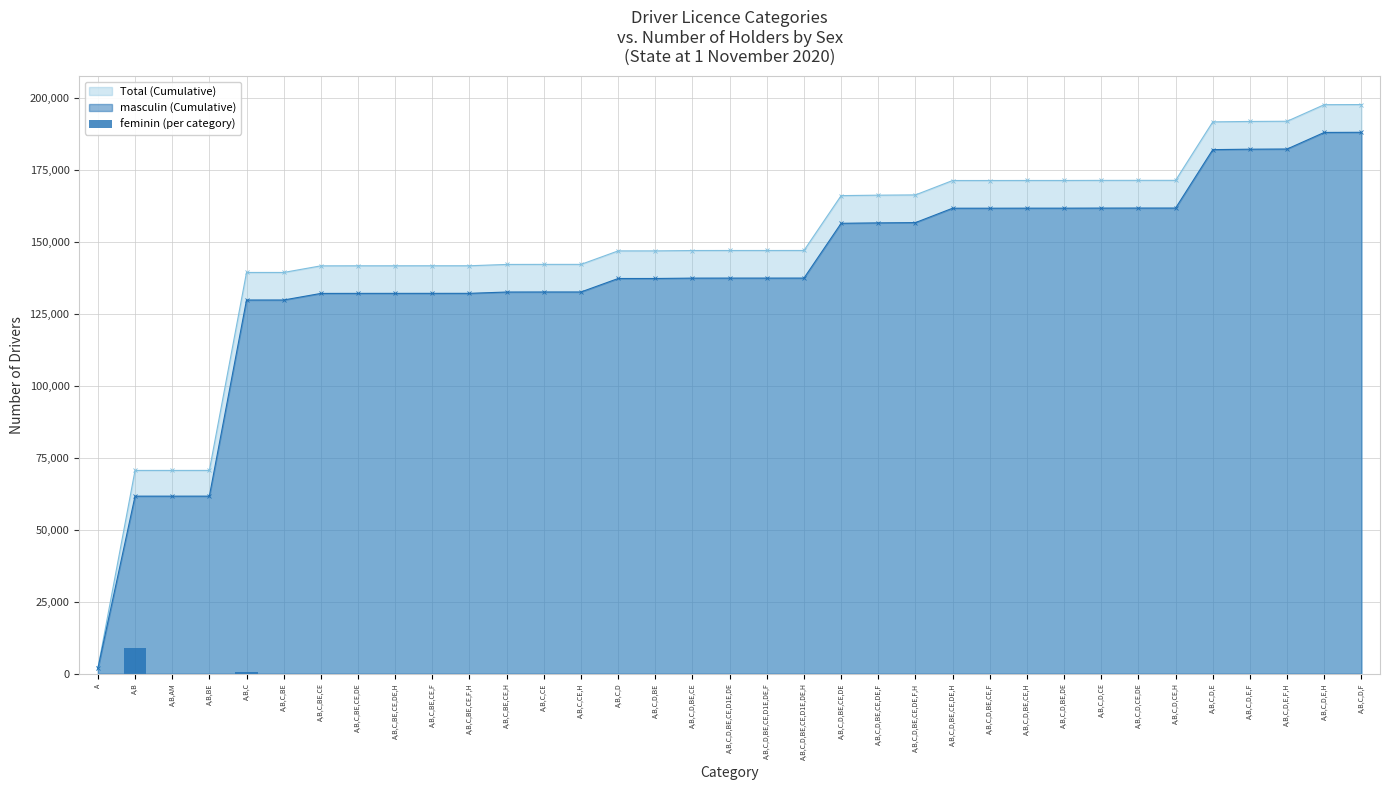

Is it true that the value at A,B,C,D,CE,DE is 4247?

False